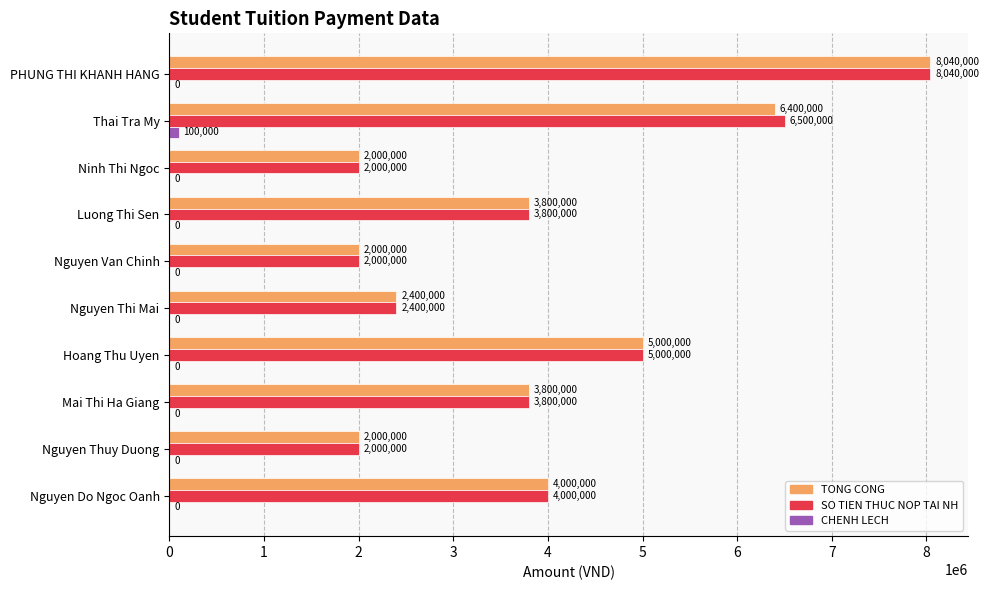

Which series has the largest total across all categories?

SO TIEN THUC NOP TAI NH